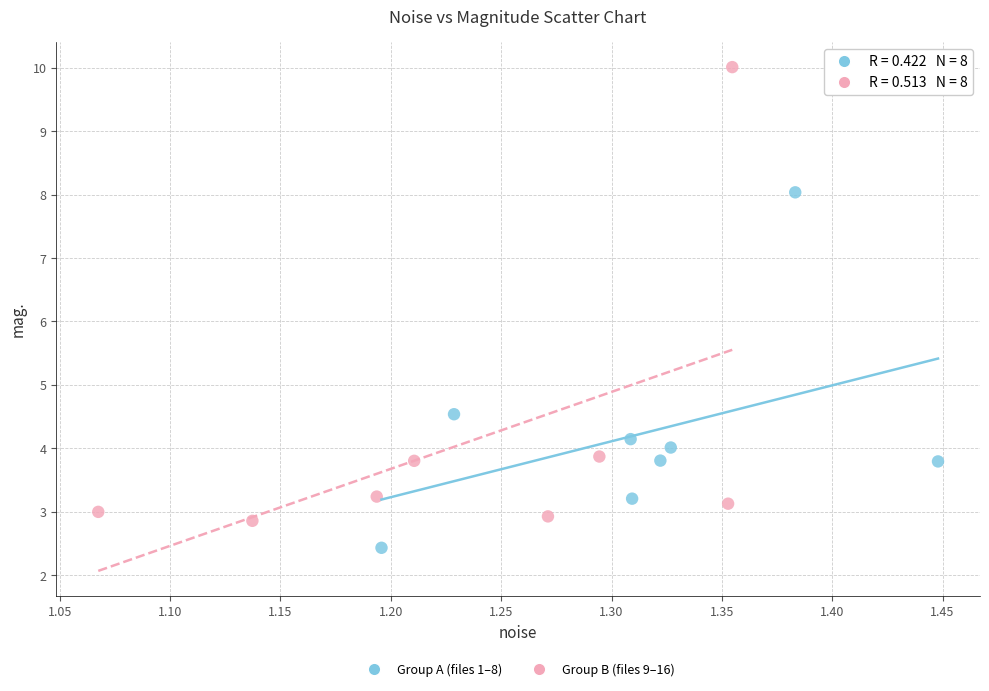

Which series has the largest Y range (max minus min)?

Group B (files 9–16)